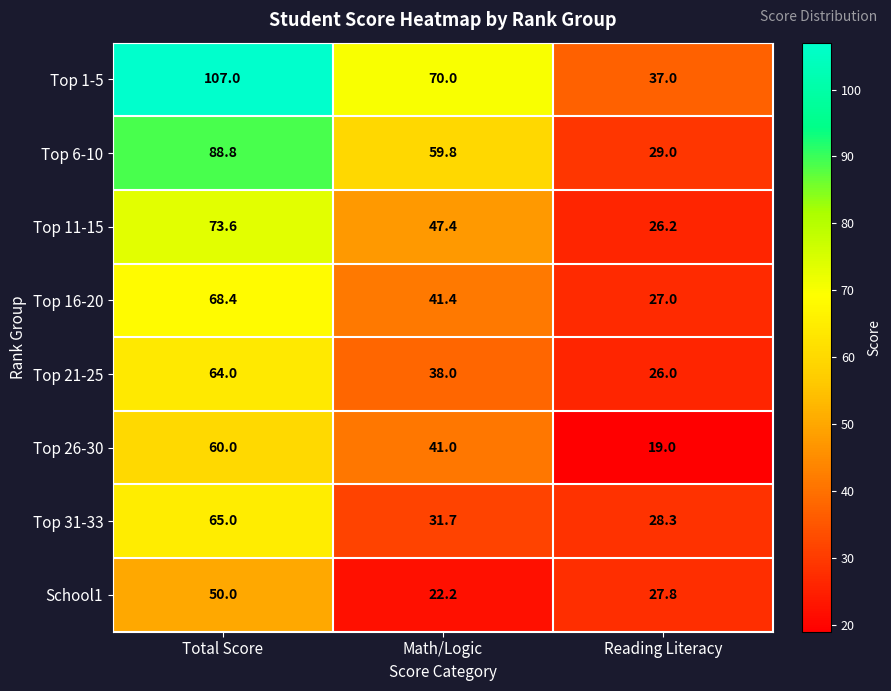

Reading left to right, list all the values displayed in this chart.

Top 1-5: Total Score=107.0	Math/Logic=70.0	Reading Literacy=37.0
Top 6-10: Total Score=88.8	Math/Logic=59.8	Reading Literacy=29.0
Top 11-15: Total Score=73.6	Math/Logic=47.4	Reading Literacy=26.2
Top 16-20: Total Score=68.4	Math/Logic=41.4	Reading Literacy=27.0
Top 21-25: Total Score=64.0	Math/Logic=38.0	Reading Literacy=26.0
Top 26-30: Total Score=60.0	Math/Logic=41.0	Reading Literacy=19.0
Top 31-33: Total Score=65.0	Math/Logic=31.7	Reading Literacy=28.3
School1: Total Score=50.0	Math/Logic=22.2	Reading Literacy=27.8